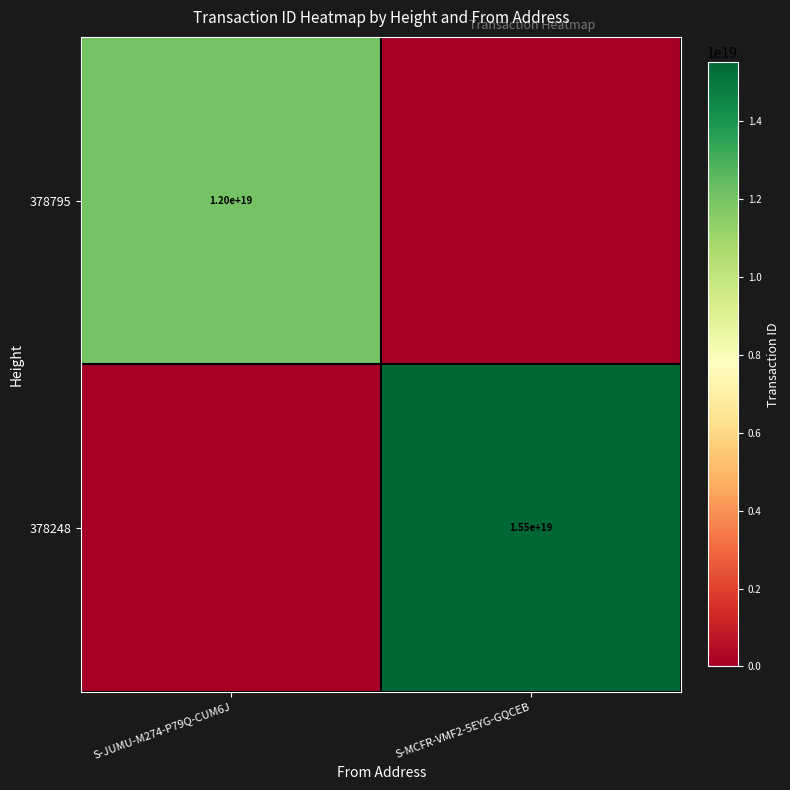

At which category is the sum across all series the highest?

S-MCFR-VMF2-5EYG-GQCEB